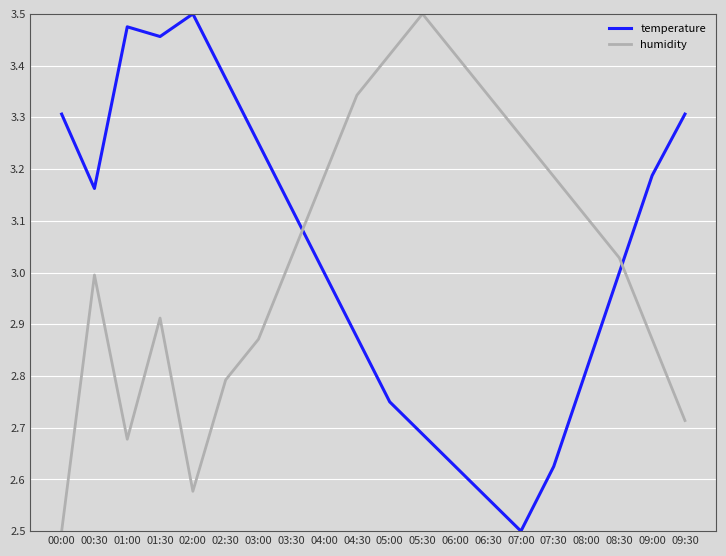

At 04:30, list the series in order from largest to smallest.

humidity, temperature